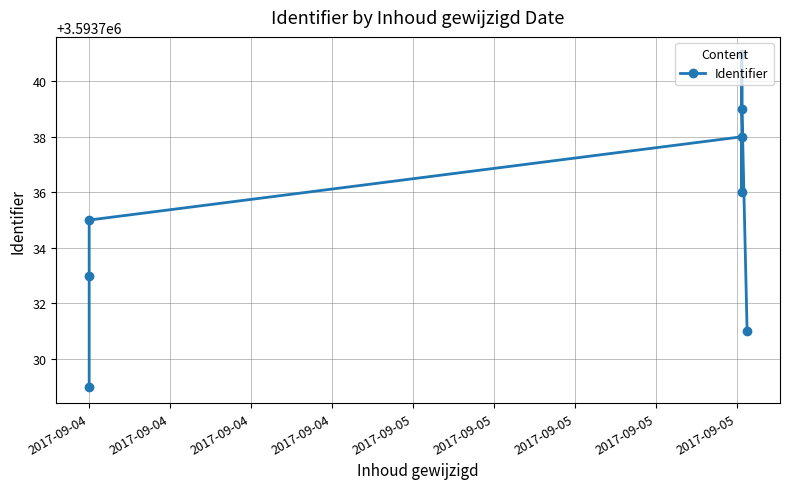

Reading left to right, transcribe all the data shown in this chart.

3593729	3593733	3593735	3593738	3593736	3593741	3593739	3593731